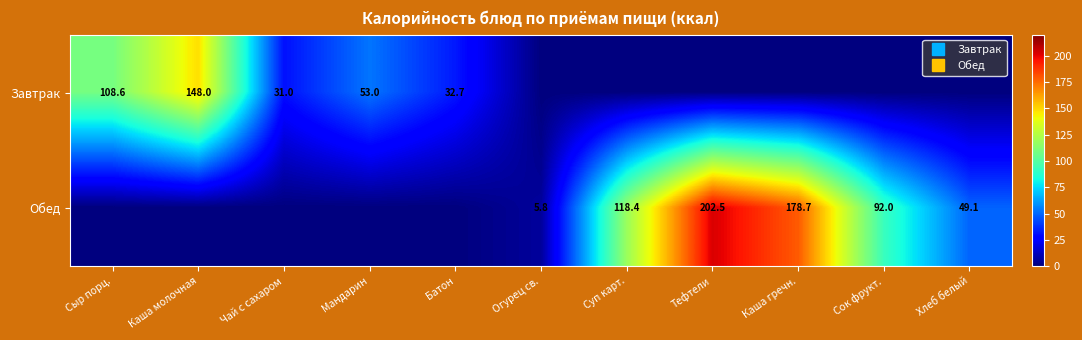

What is the total value across all series at Хлеб белый?

49.1